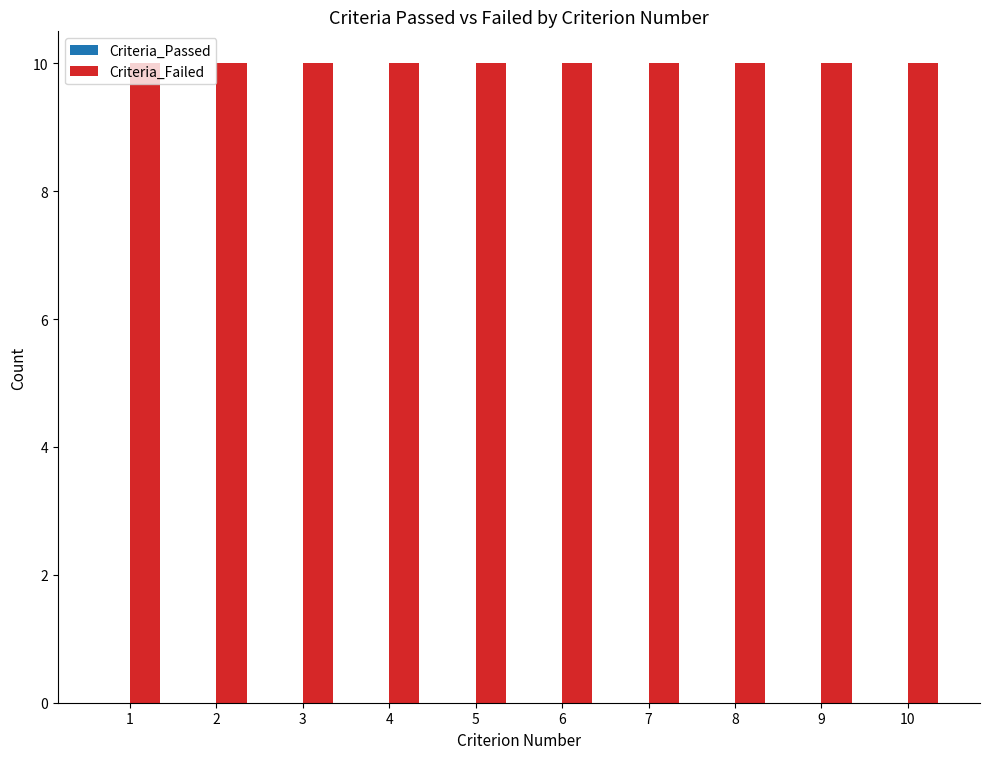

What is the greatest value displayed?

10